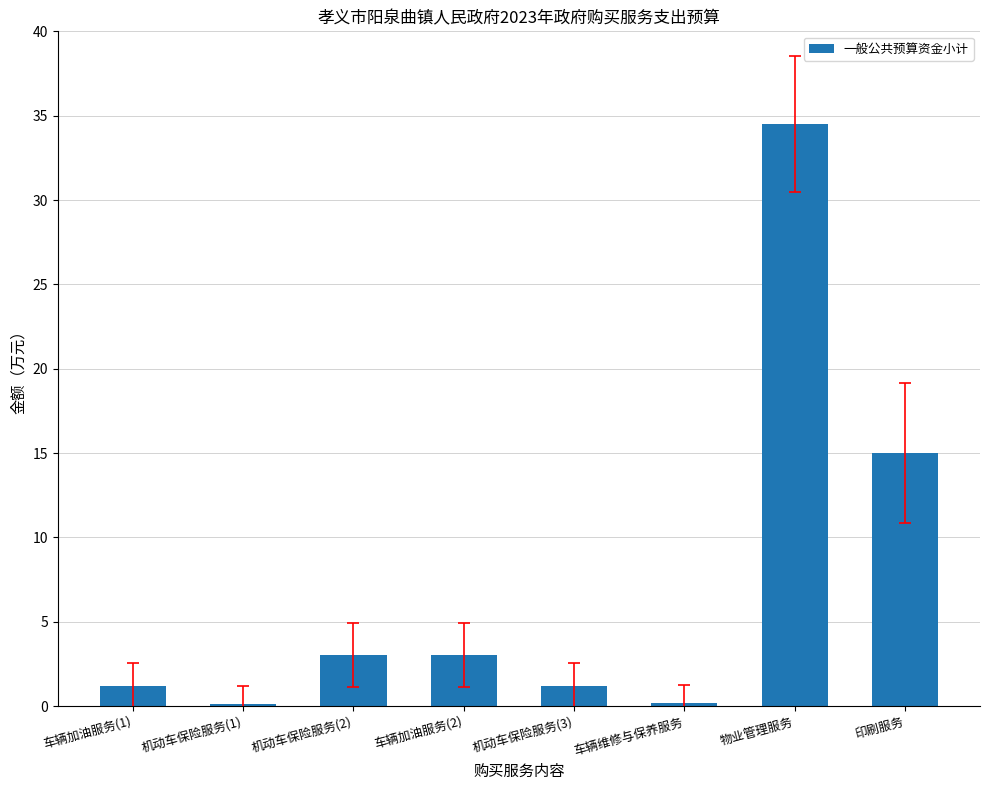

What is the greatest value displayed?

34.5